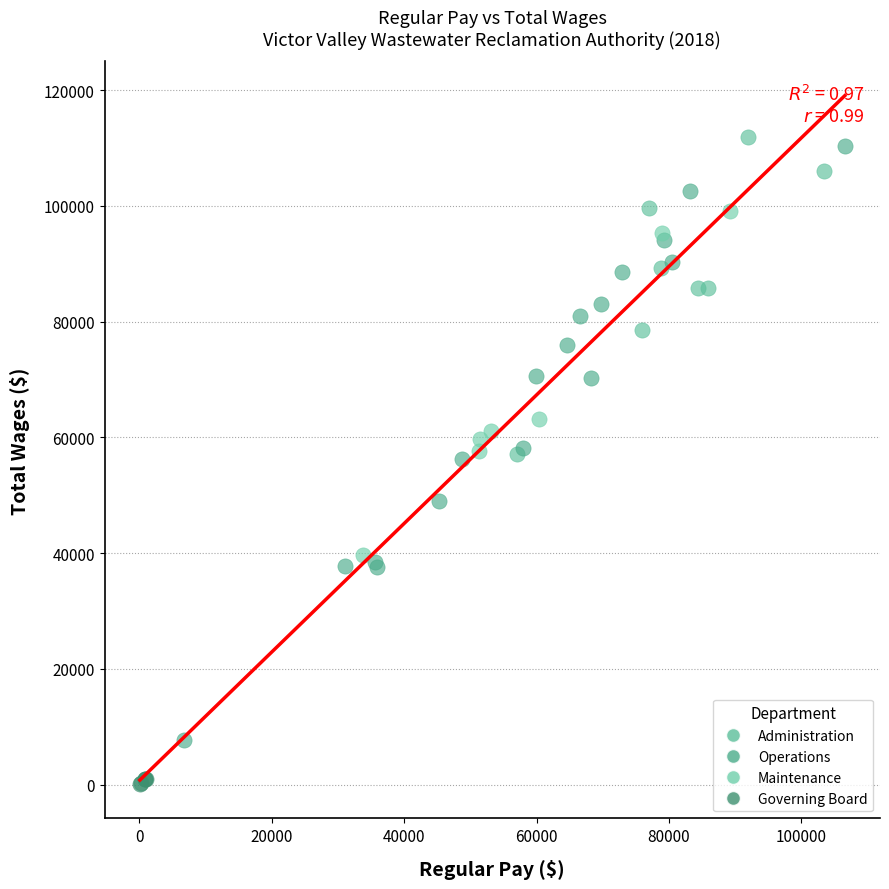

Which series reaches the minimum Y coordinate?

Governing Board